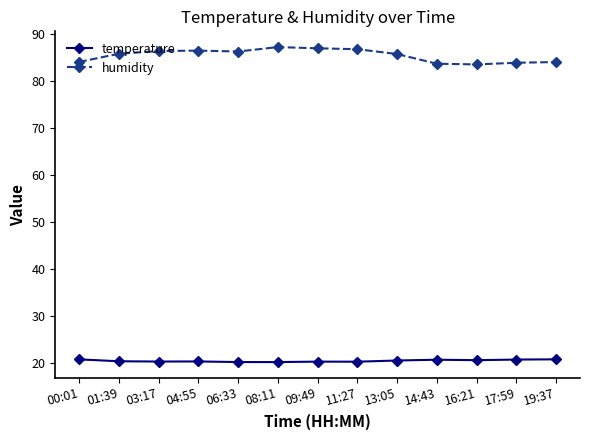

What is the lowest value of the temperature series?

20.2